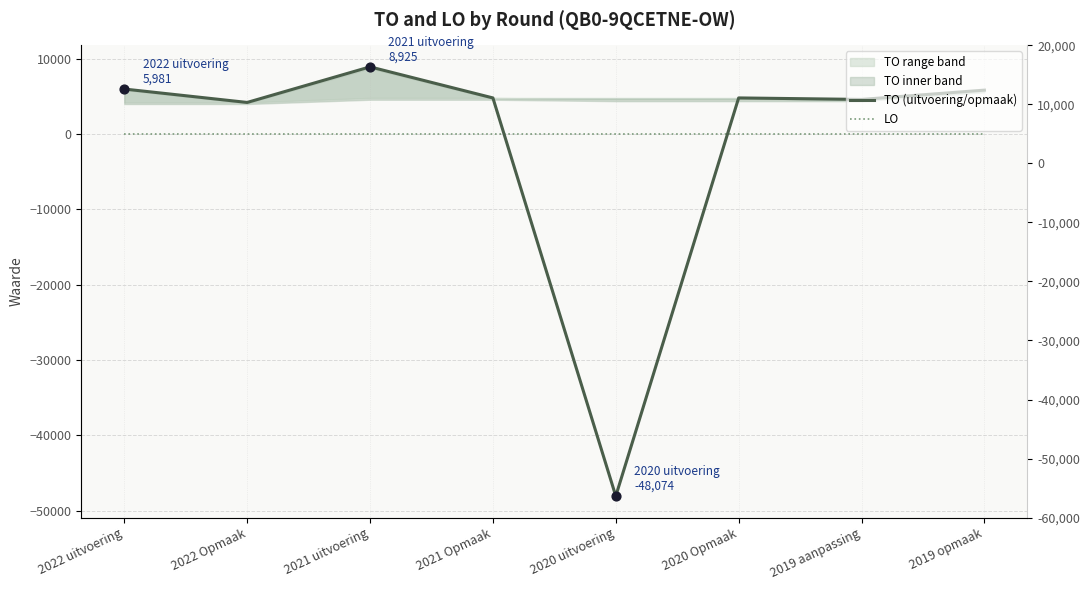

Which series reaches the maximum Y coordinate?

TO (uitvoering/opmaak)